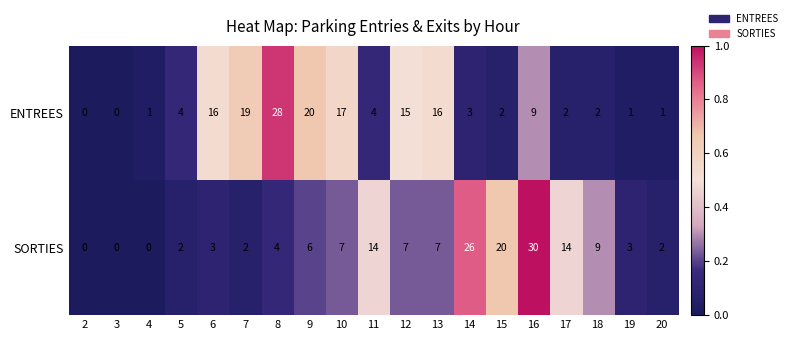

The value of SORTIES at 7 is 2. True or false?

True